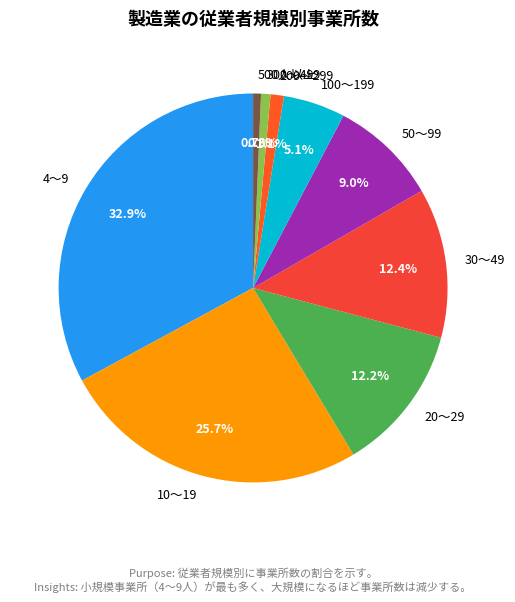

Do 500人以上 and 50～99 together represent more than half of the pie?

No